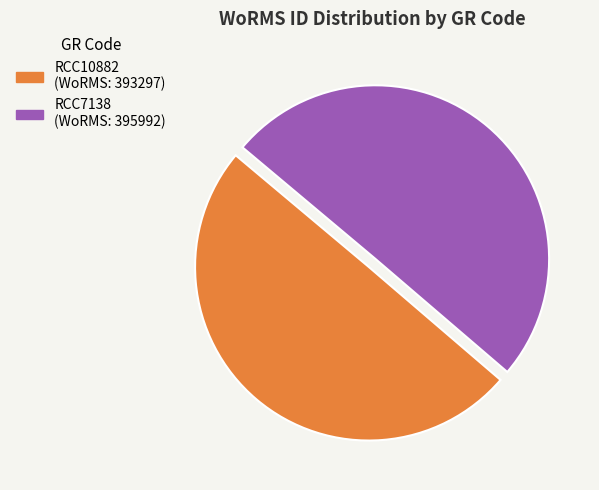

What percentage is the RCC7138 slice, to the nearest percent?

50%